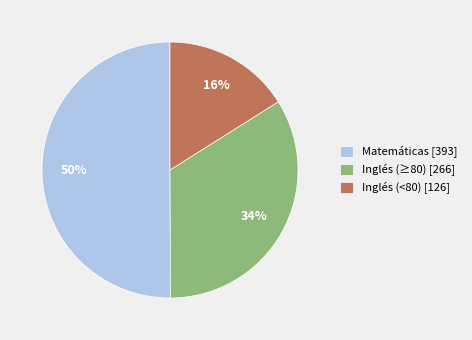

Which slice is the smallest?

Inglés (<80) [126]